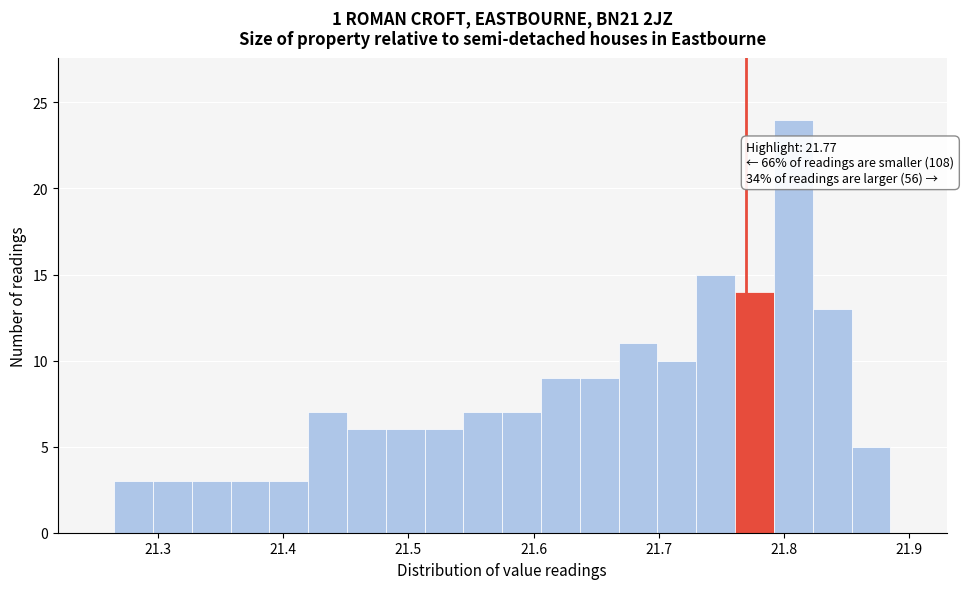

Read against the x-axis, roughly where is the centre of the tallest bar?

21.81